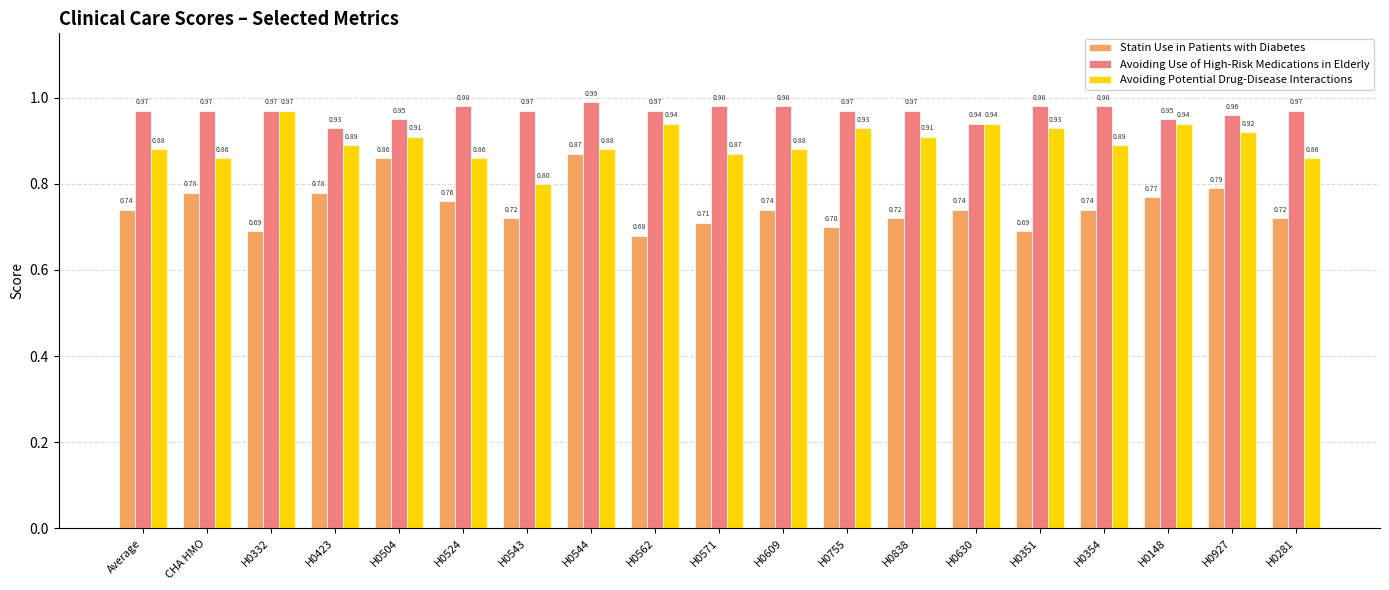

What is the sum of all Statin Use in Patients with Diabetes values?

14.2